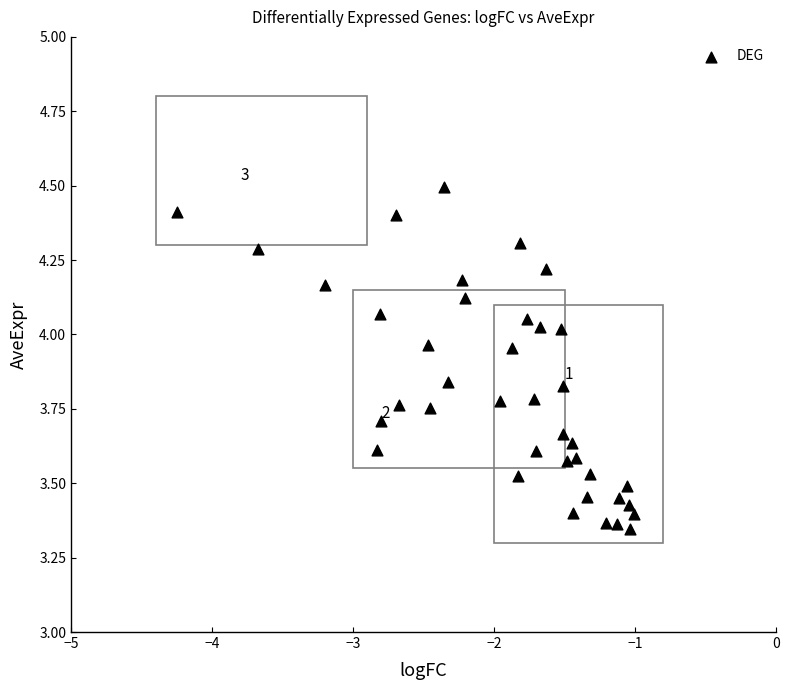

What is the range of X values (max minus min)?

3.2